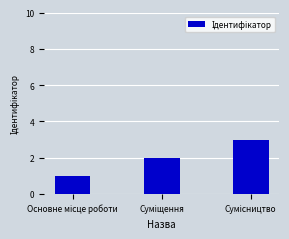

What is the maximum value shown in the chart?

3